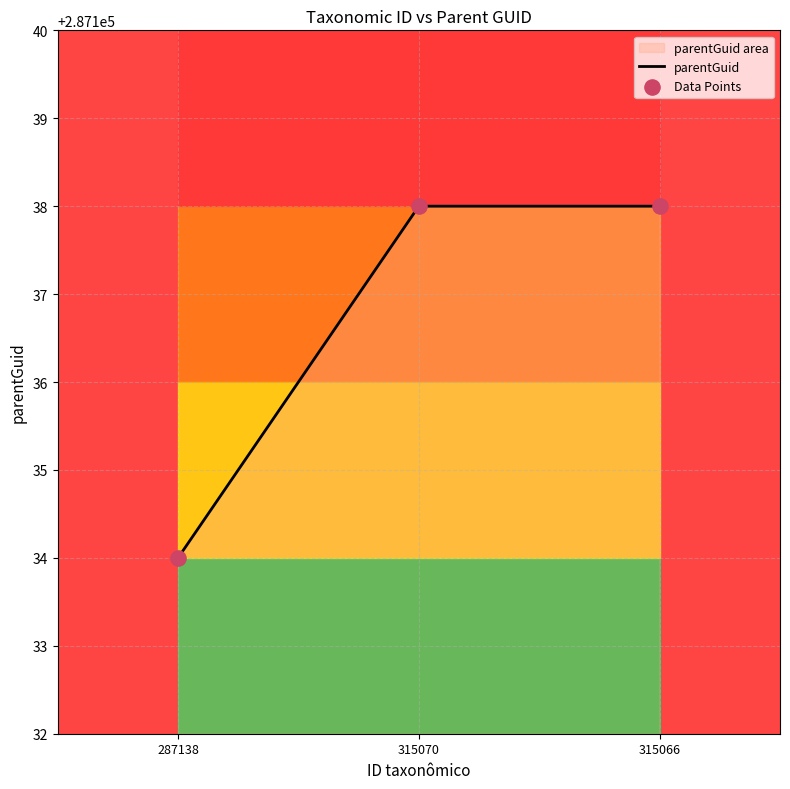

Approximately how many times larger is the value at 315070 compared to 315066?

1.0